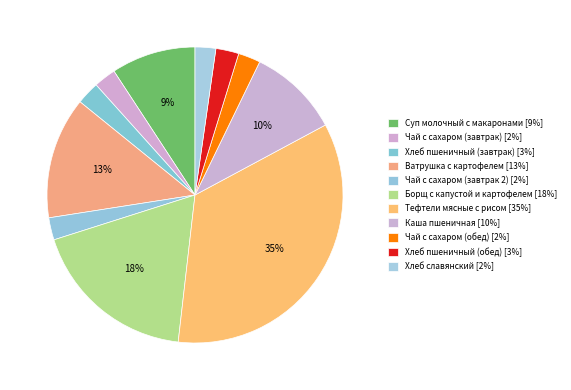

To the nearest percent, what percentage of the pie is Тефтели мясные с рисом?

35%